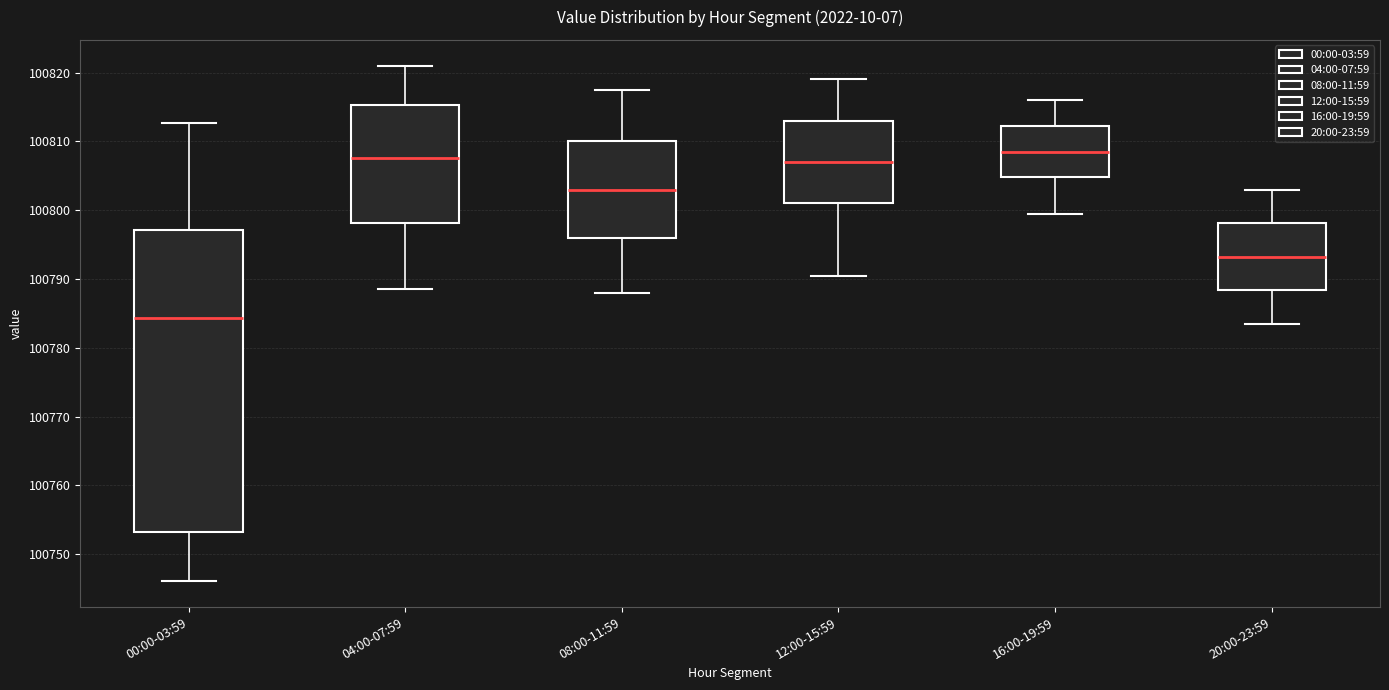

Comparing the boxes themselves (not the whiskers), which one is the tallest?

00:00-03:59